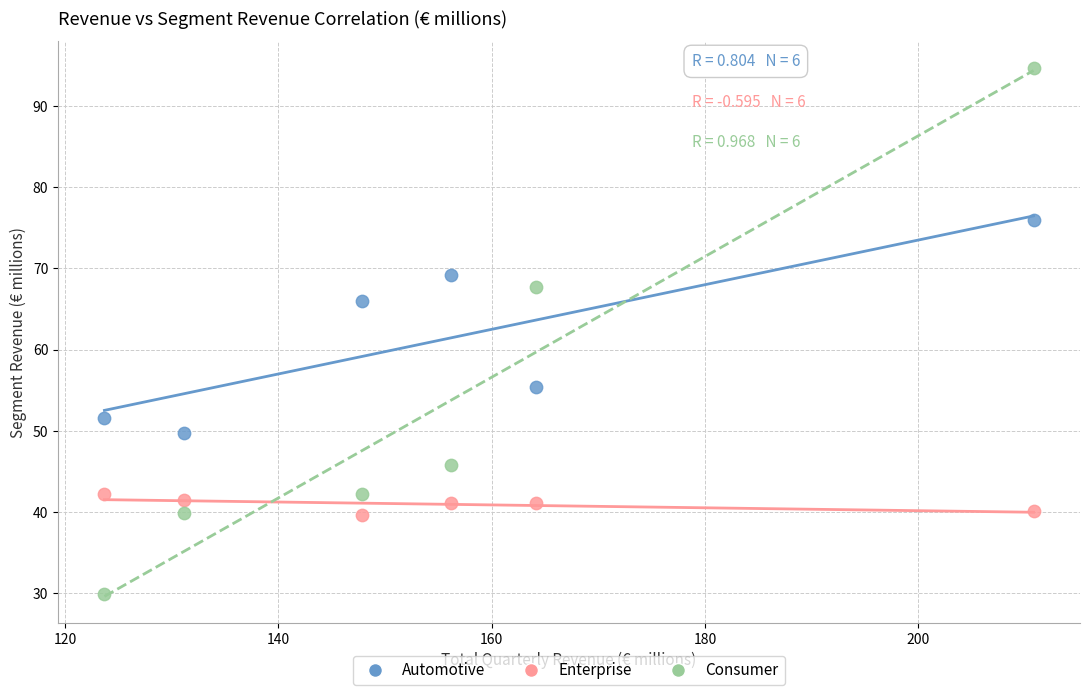

What are all the series names shown in the legend?

Automotive, Enterprise, Consumer